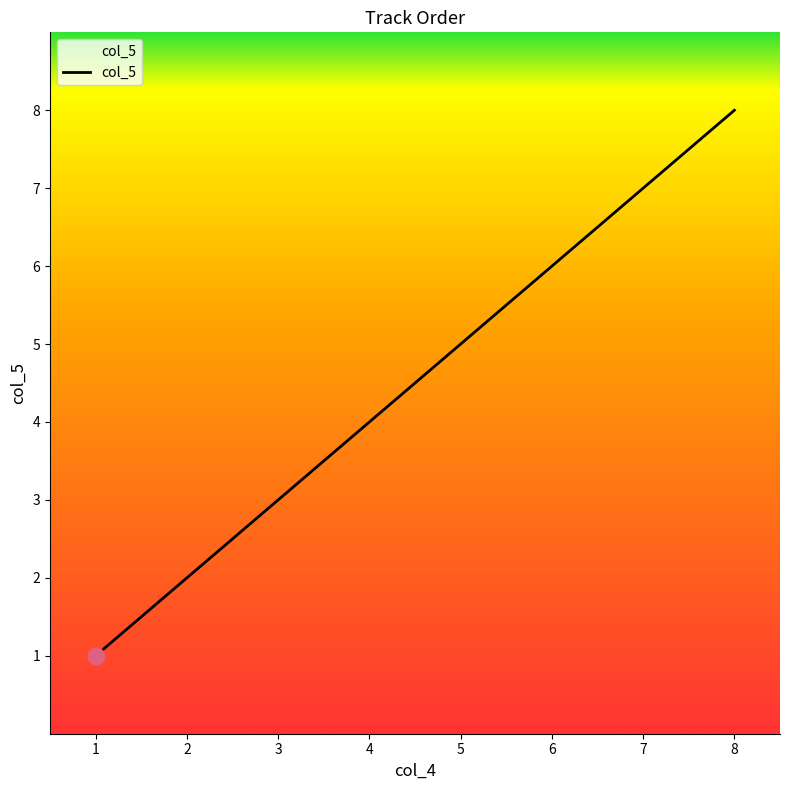

Count the number of categories in the chart.

8